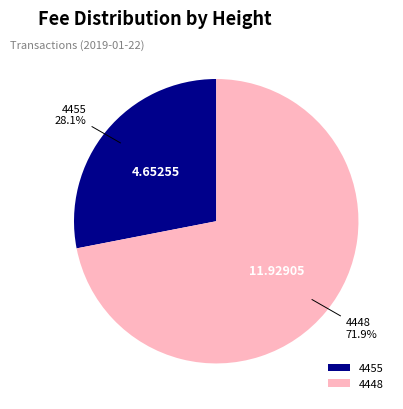

Which category accounts for the majority?

4448